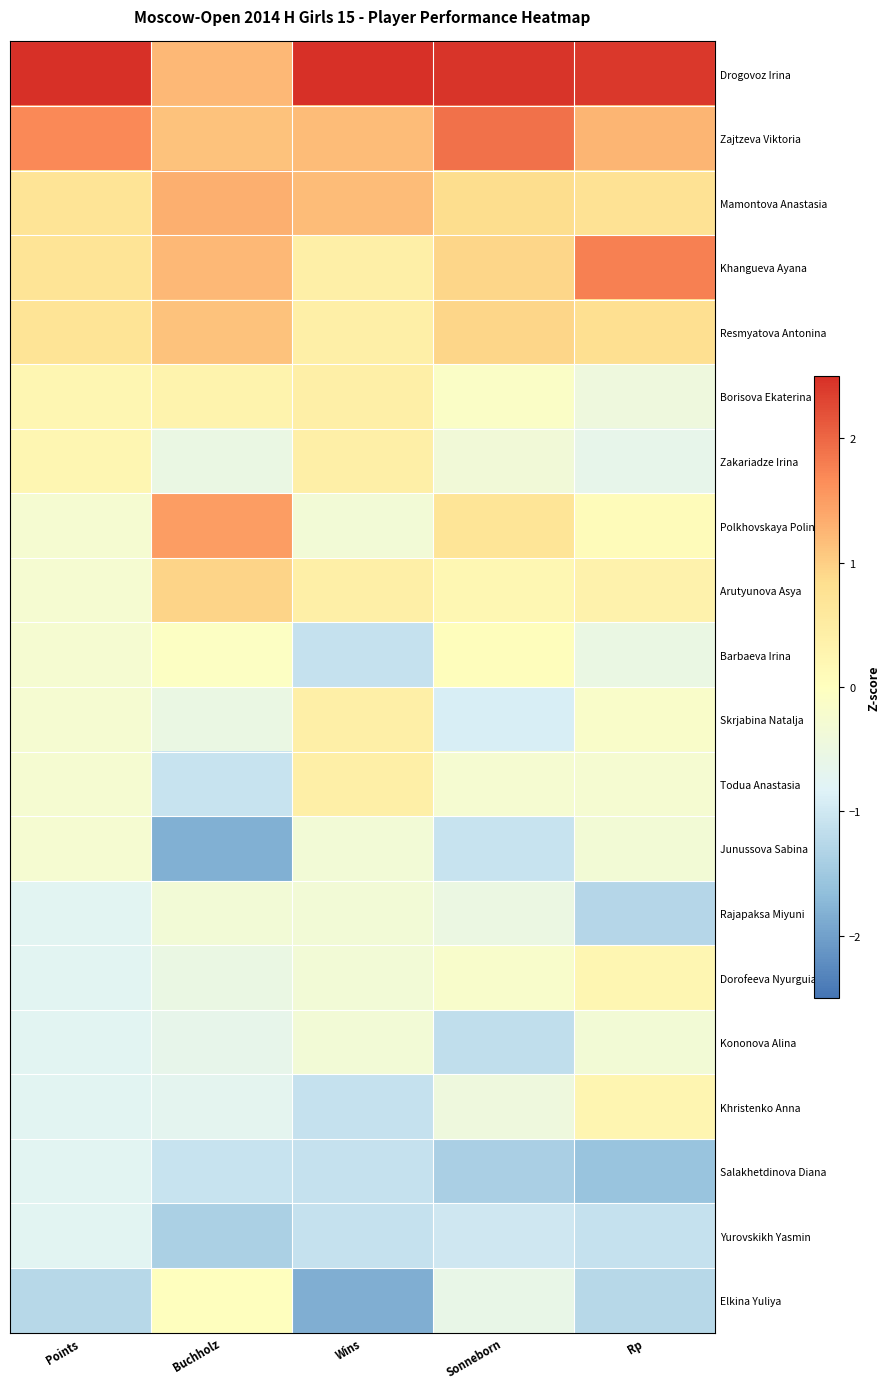

Reading left to right, transcribe all the data shown in this chart.

Drogovoz Irina: Points=3.2	Buchholz=1.2	Wins=2.7	Sonneborn=2.5	Rp=2.4
Zajtzeva Viktoria: Points=1.7	Buchholz=1.1	Wins=1.2	Sonneborn=1.9	Rp=1.3
Mamontova Anastasia: Points=0.7	Buchholz=1.3	Wins=1.2	Sonneborn=0.9	Rp=0.7
Khangueva Ayana: Points=0.7	Buchholz=1.2	Wins=0.4	Sonneborn=0.9	Rp=1.8
Resmyatova Antonina: Points=0.7	Buchholz=1.1	Wins=0.4	Sonneborn=0.9	Rp=0.8
Borisova Ekaterina: Points=0.2	Buchholz=0.3	Wins=0.4	Sonneborn=-0.1	Rp=-0.4
Zakariadze Irina: Points=0.2	Buchholz=-0.5	Wins=0.4	Sonneborn=-0.4	Rp=-0.6
Polkhovskaya Polina: Points=-0.3	Buchholz=1.5	Wins=-0.3	Sonneborn=0.7	Rp=0.1
Arutyunova Asya: Points=-0.3	Buchholz=0.9	Wins=0.4	Sonneborn=0.2	Rp=0.3
Barbaeva Irina: Points=-0.3	Buchholz=-0.1	Wins=-1.1	Sonneborn=0.0	Rp=-0.5
Skrjabina Natalja: Points=-0.3	Buchholz=-0.5	Wins=0.4	Sonneborn=-0.9	Rp=-0.1
Todua Anastasia: Points=-0.3	Buchholz=-1.1	Wins=0.4	Sonneborn=-0.3	Rp=-0.3
Junussova Sabina: Points=-0.3	Buchholz=-1.8	Wins=-0.3	Sonneborn=-1.1	Rp=-0.3
Rajapaksa Miyuni: Points=-0.8	Buchholz=-0.4	Wins=-0.3	Sonneborn=-0.5	Rp=-1.3
Dorofeeva Nyurguiaana: Points=-0.8	Buchholz=-0.5	Wins=-0.3	Sonneborn=-0.2	Rp=0.2
Kononova Alina: Points=-0.8	Buchholz=-0.6	Wins=-0.3	Sonneborn=-1.2	Rp=-0.3
Khristenko Anna: Points=-0.8	Buchholz=-0.7	Wins=-1.1	Sonneborn=-0.4	Rp=0.2
Salakhetdinova Diana: Points=-0.8	Buchholz=-1.1	Wins=-1.1	Sonneborn=-1.4	Rp=-1.6
Yurovskikh Yasmin: Points=-0.8	Buchholz=-1.4	Wins=-1.1	Sonneborn=-1.0	Rp=-1.1
Elkina Yuliya: Points=-1.3	Buchholz=0.0	Wins=-1.9	Sonneborn=-0.6	Rp=-1.3